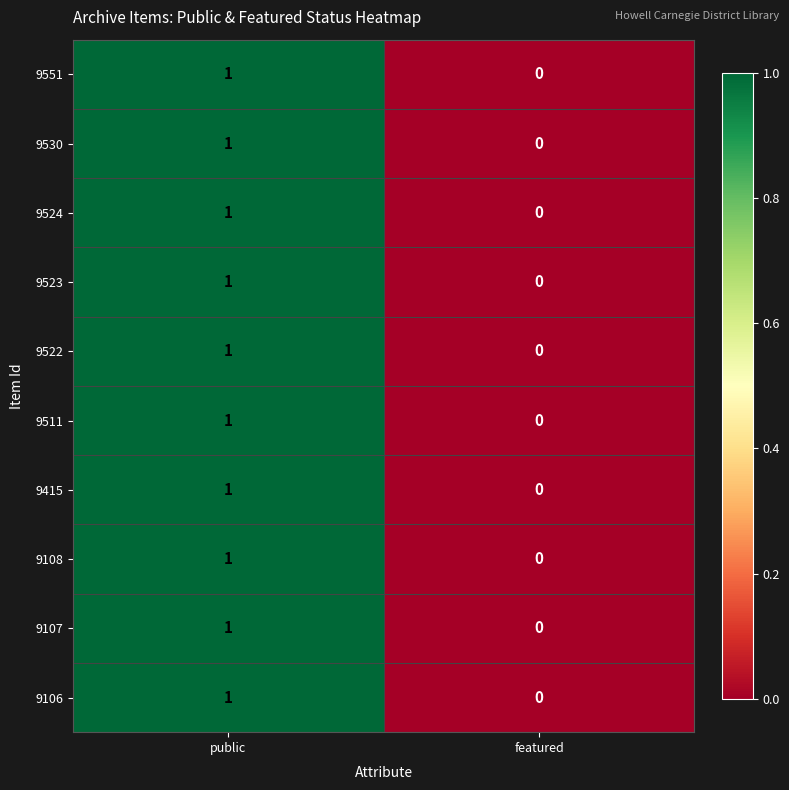

Reading left to right, list all the values displayed in this chart.

9551: 1	0
9530: 1	0
9524: 1	0
9523: 1	0
9522: 1	0
9511: 1	0
9415: 1	0
9108: 1	0
9107: 1	0
9106: 1	0